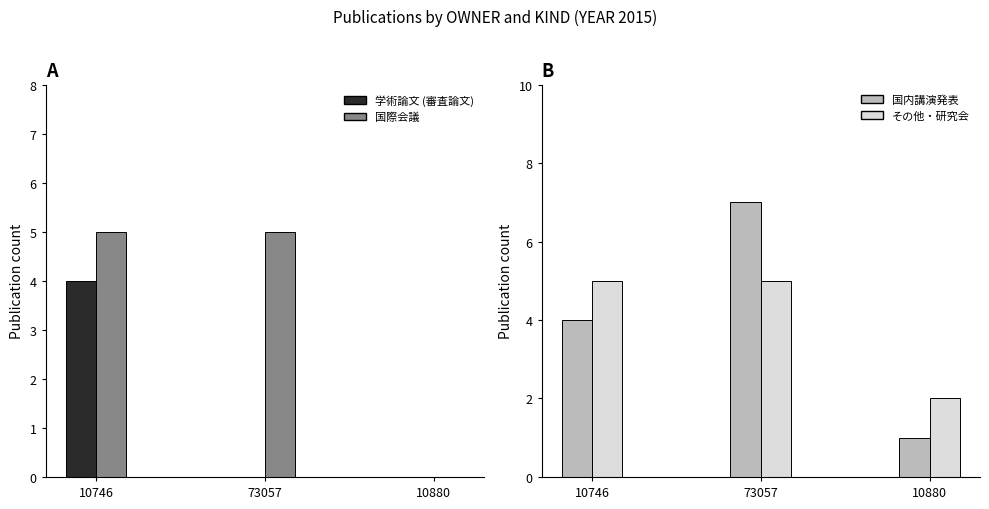

What is the average value of the その他・研究会 series?

4